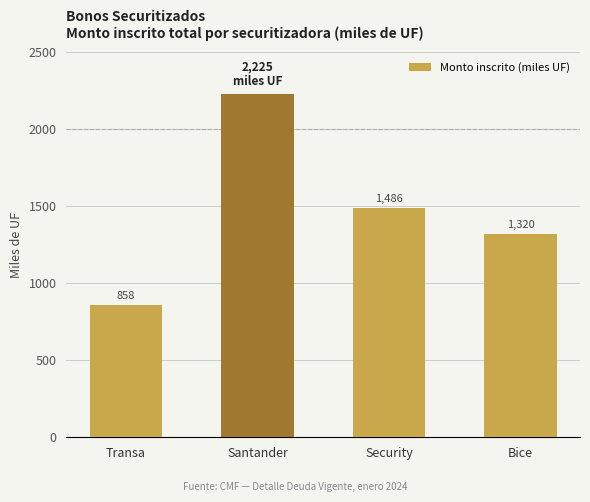

Reading right to left, list all the values displayed in this chart.

1320	1486	2225	858